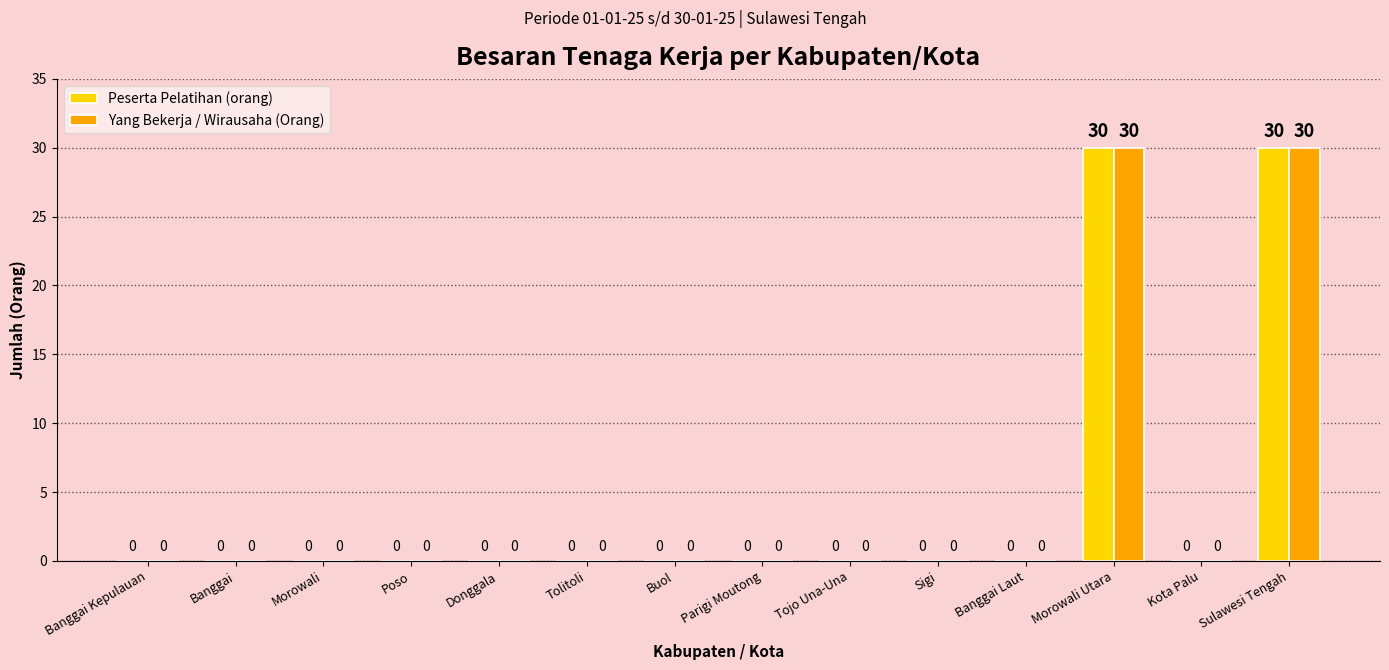

What is the sum of all Peserta Pelatihan (orang) values?

60